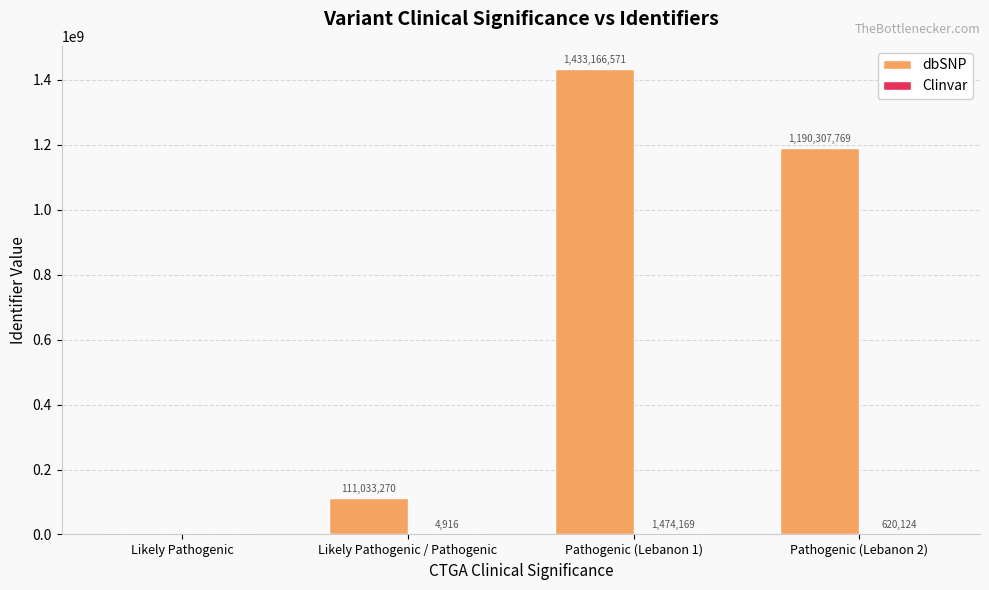

How many values in dbSNP are above zero?

3